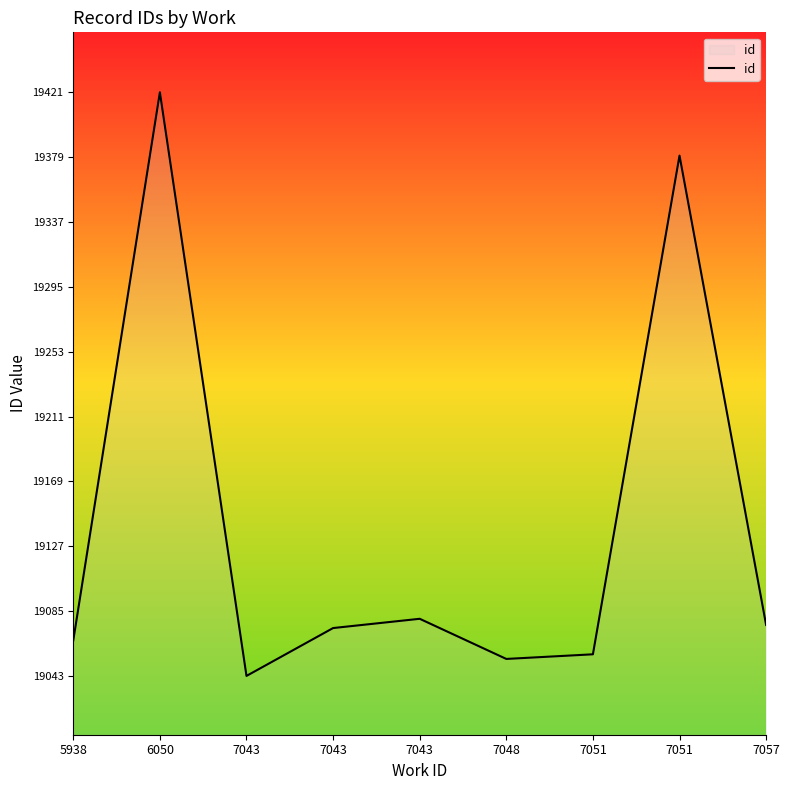

Where is the first local maximum?

6050